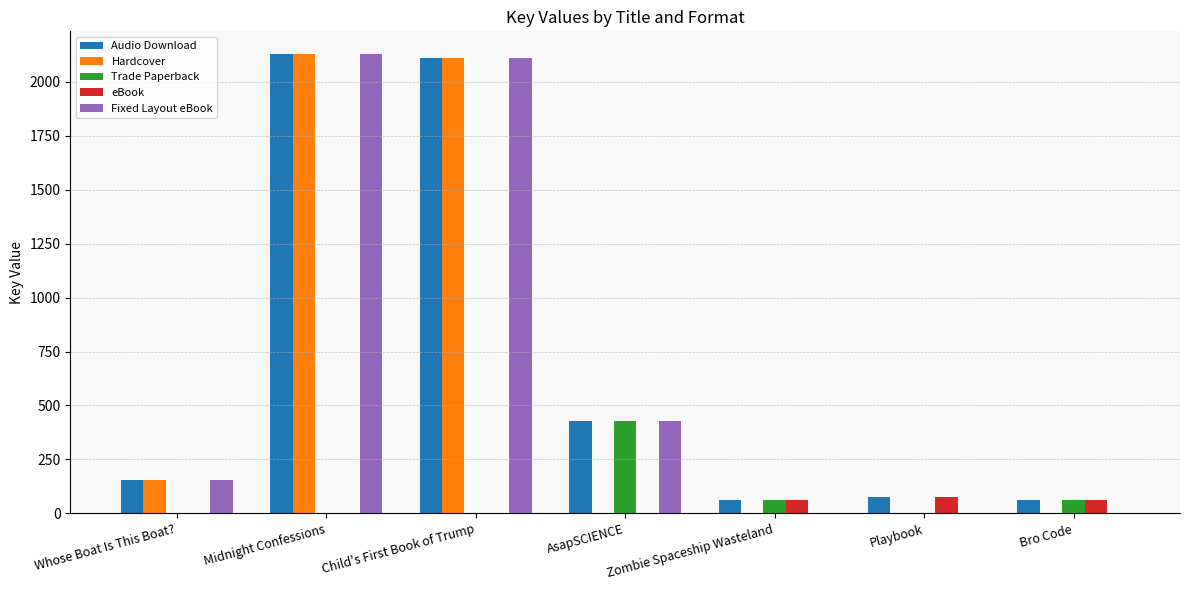

What is the maximum value for Trade Paperback?

426.9